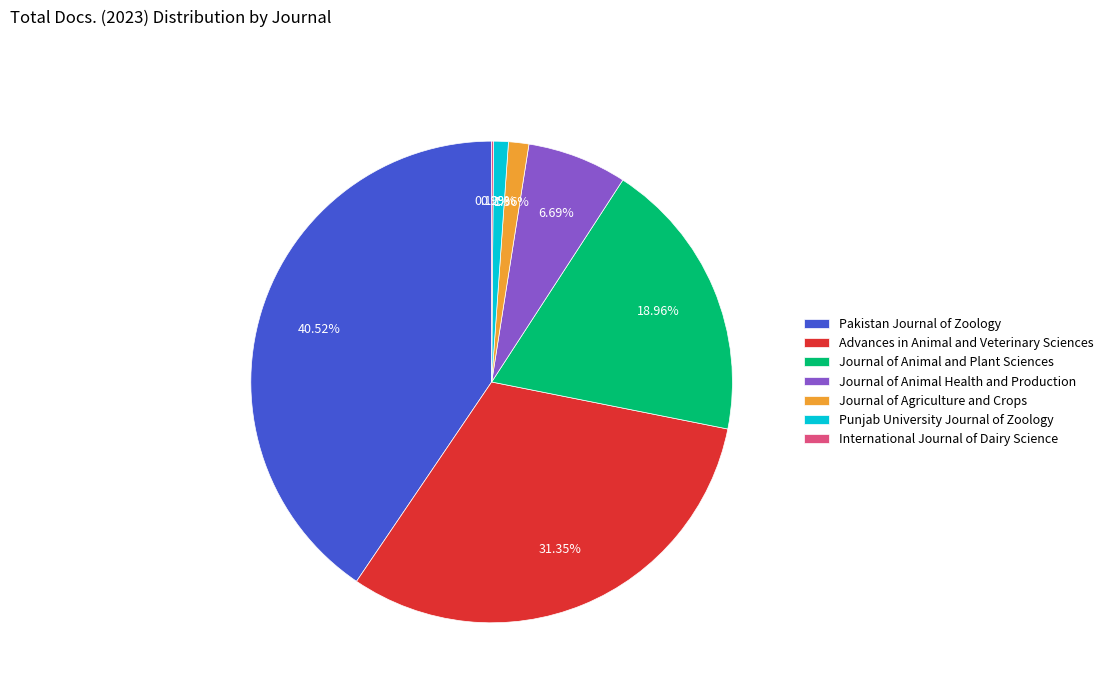

What is the ratio of the value at Advances in Animal and Veterinary Sciences to the value at Punjab University Journal of Zoology?

31.6